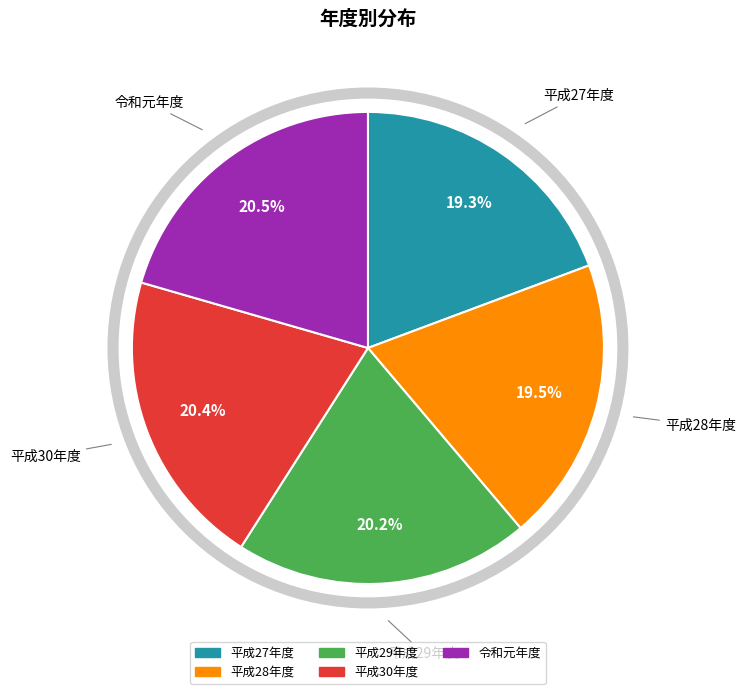

Does 平成28年度 represent more than half of the total?

No